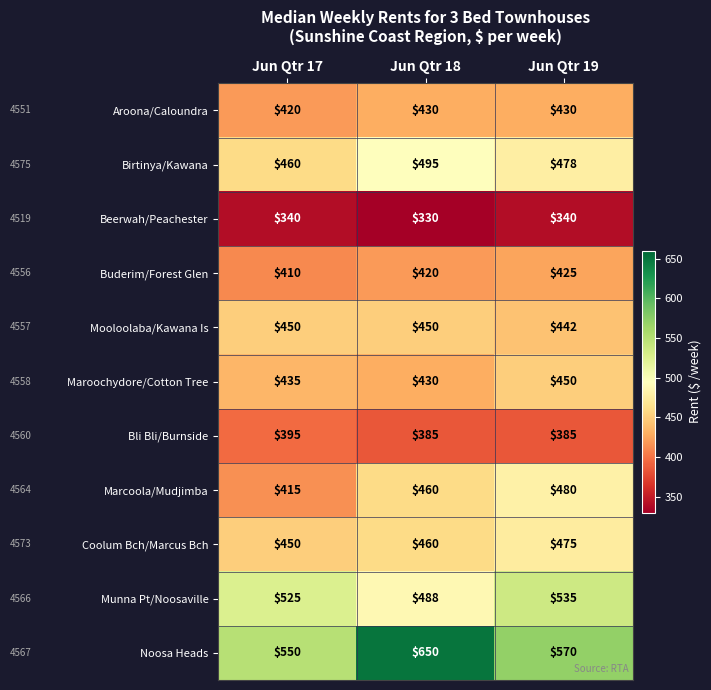

True or false: Bli Bli/Burnside has a value of 385 at Jun Qtr 18.

True